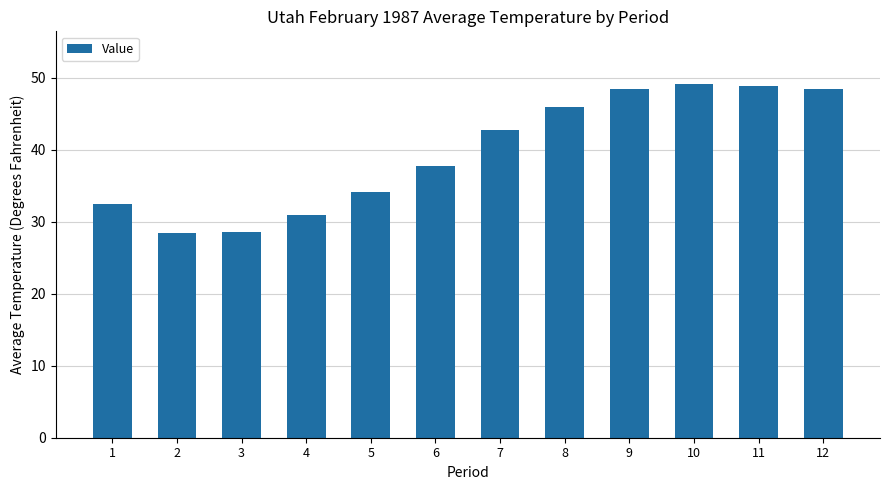

What is the approximate value at 9?

48.5